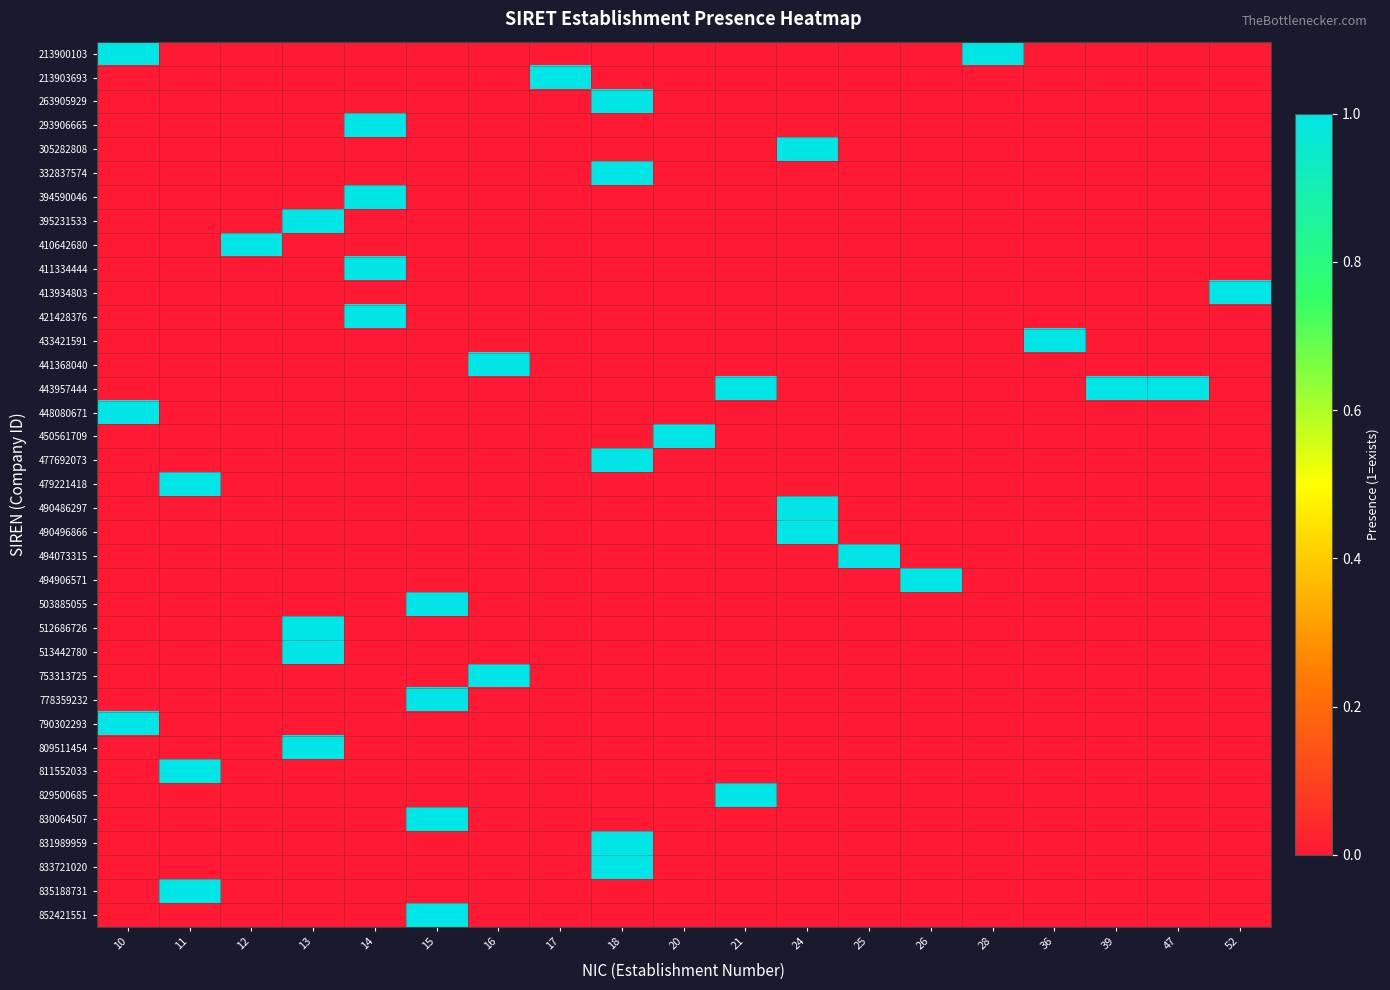

Count the number of data series in this chart.

37